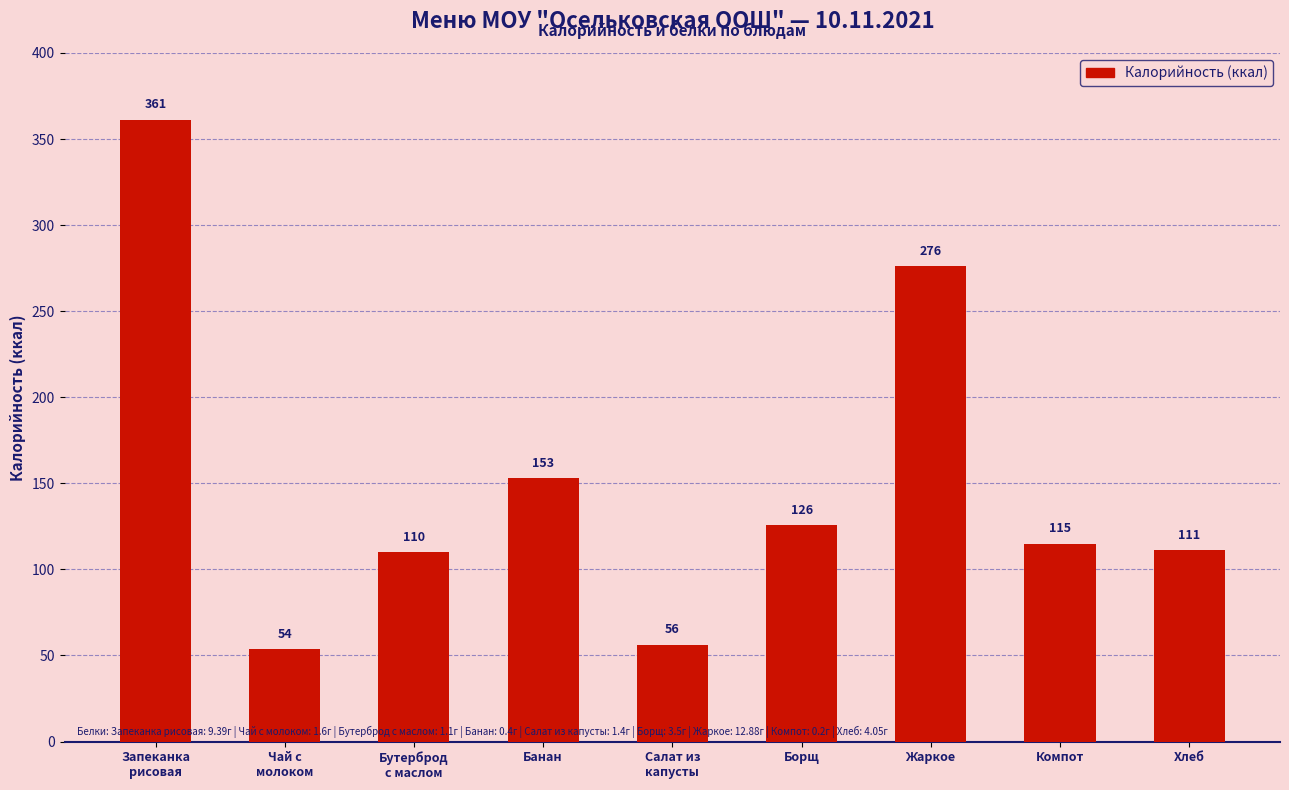

What is the maximum value shown in the chart?

361.3